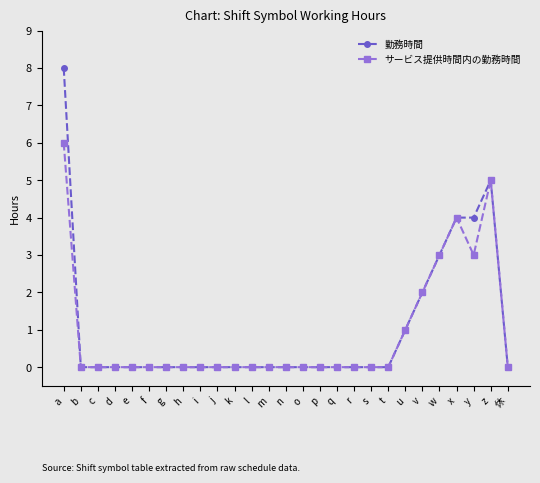

What position from the right is z?

2